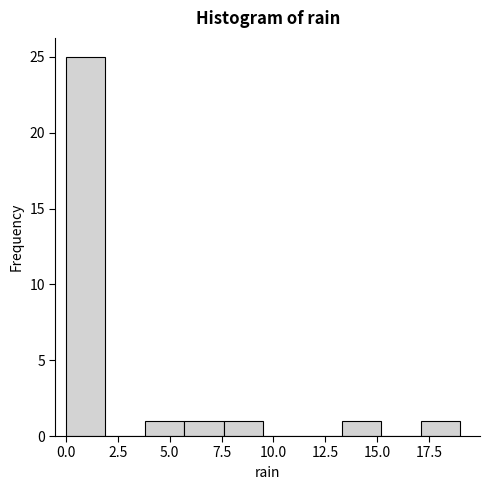

Around what value on the x-axis is the tallest bar? Give the approximate position of its centre, as read against the axis.

1.0